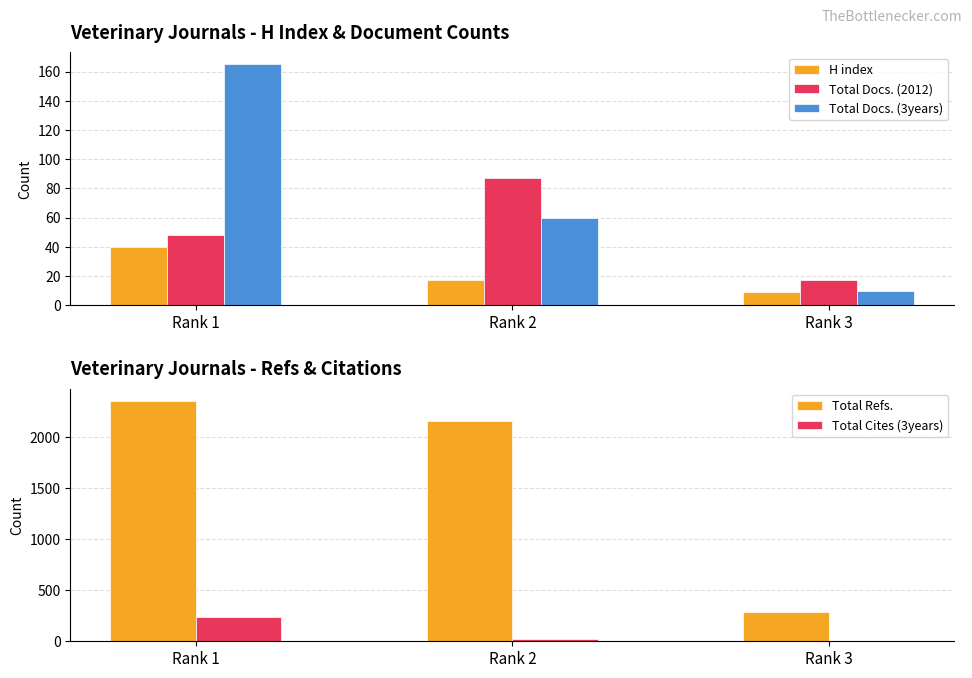

At Rank 1, list the series in order from largest to smallest.

Total Refs., Total Cites (3years), Total Docs. (3years), Total Docs. (2012), H index